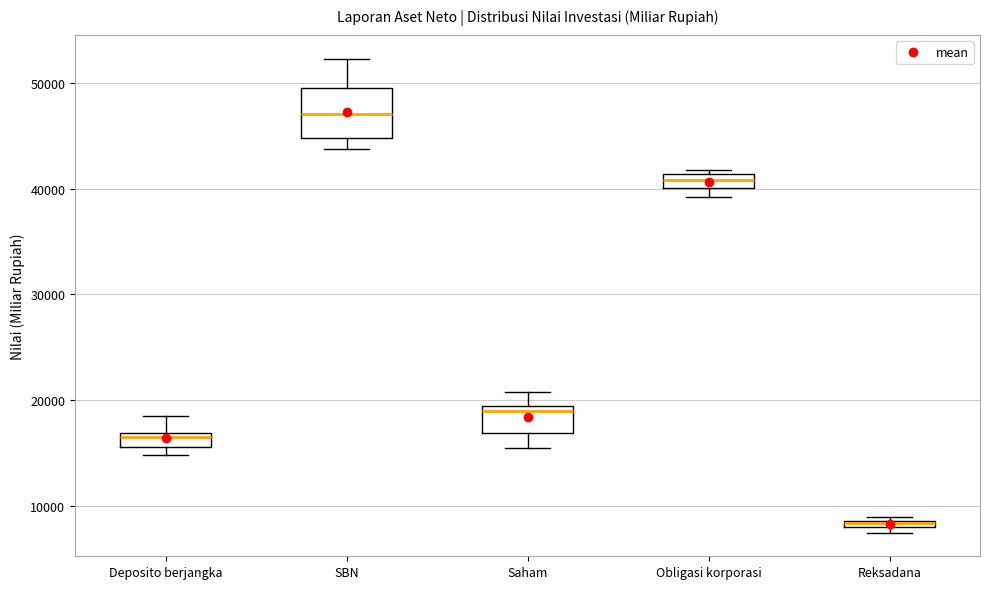

Which box is the tallest, from its lower edge to its upper edge?

SBN